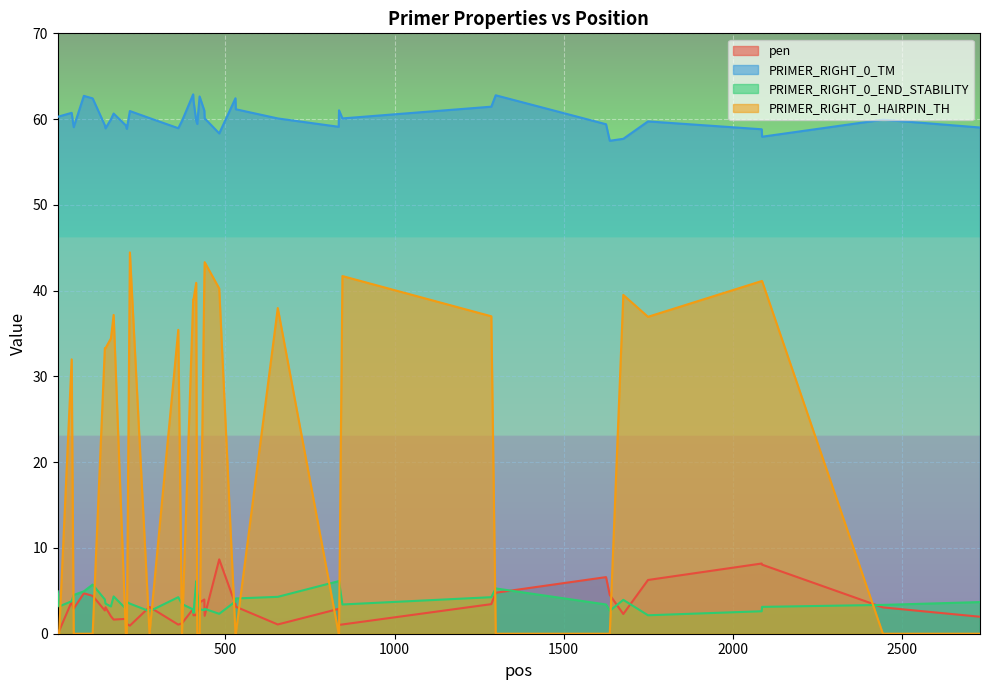

Which series has the largest total across all categories?

PRIMER_RIGHT_0_TM